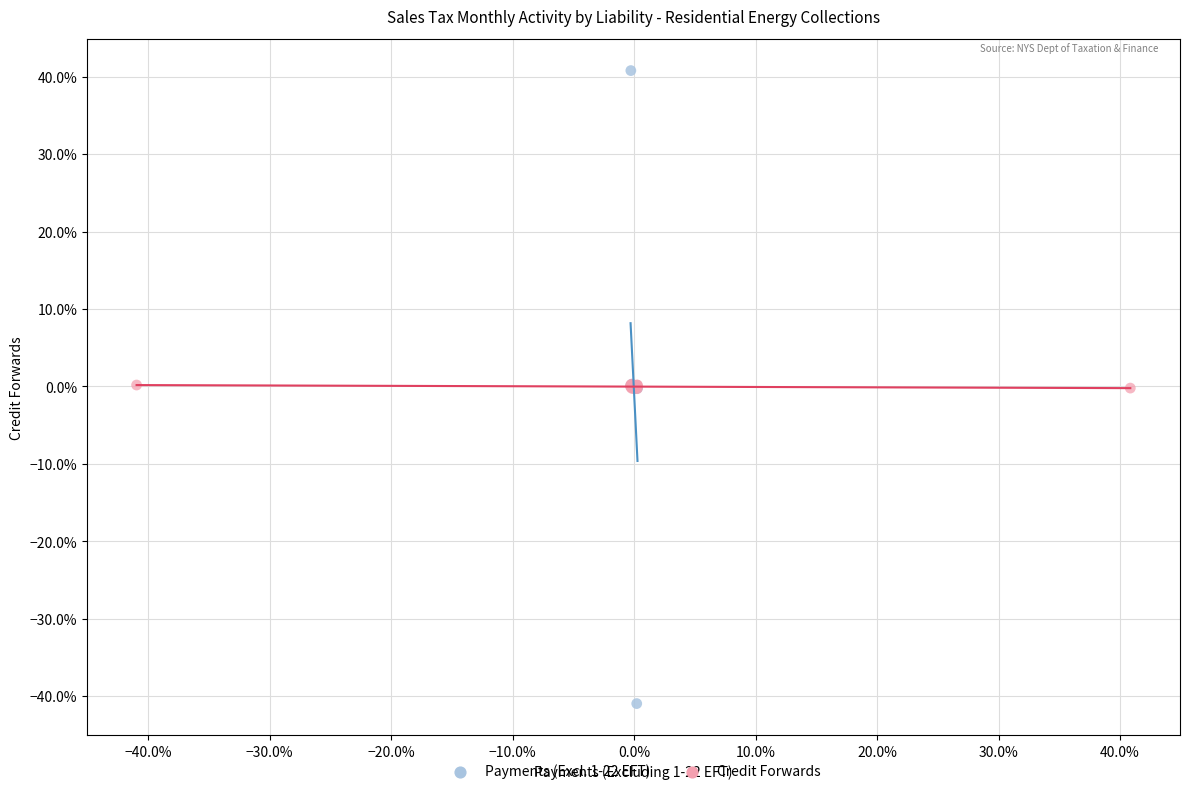

Which series contains the highest Y value?

Payments (Excl. 1-22 EFT)